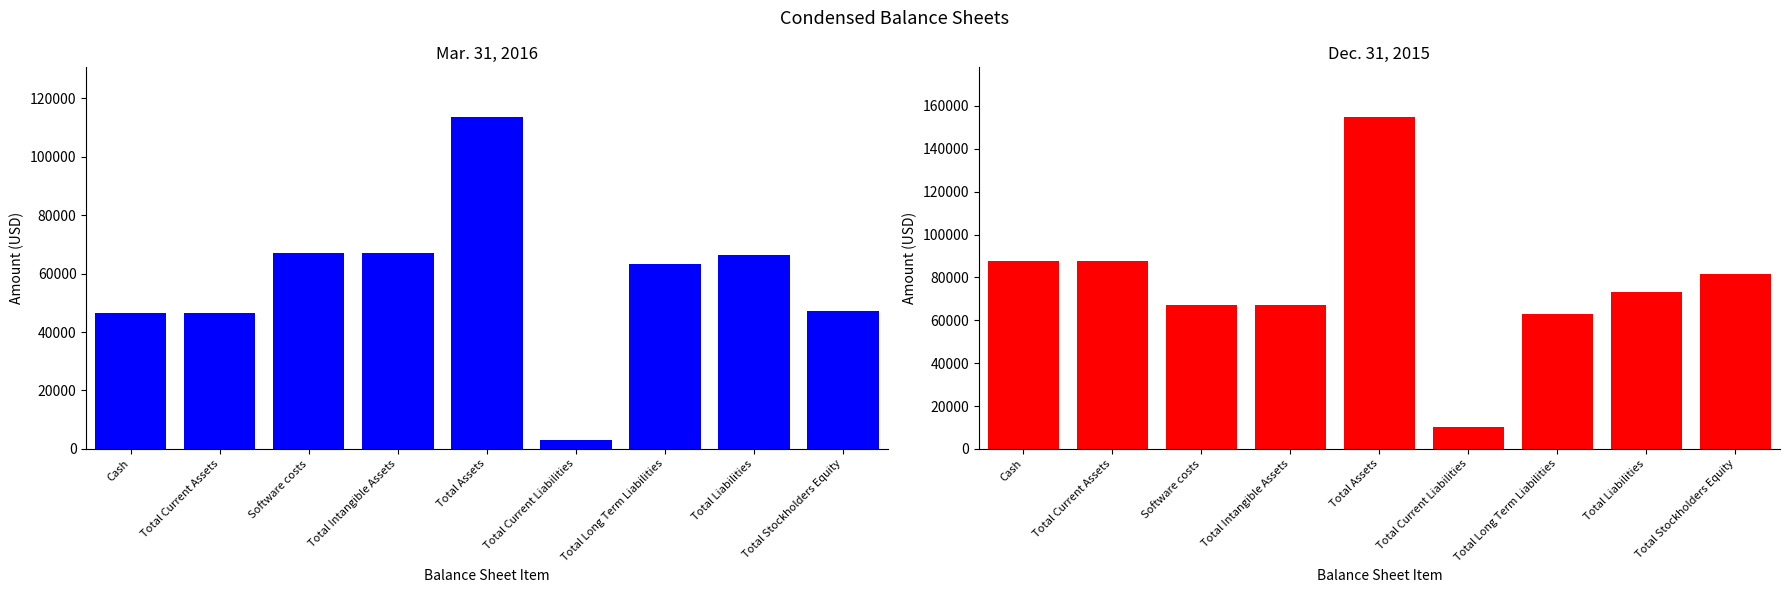

How many values in the Dec. 31, 2015 series exceed 73385?

4